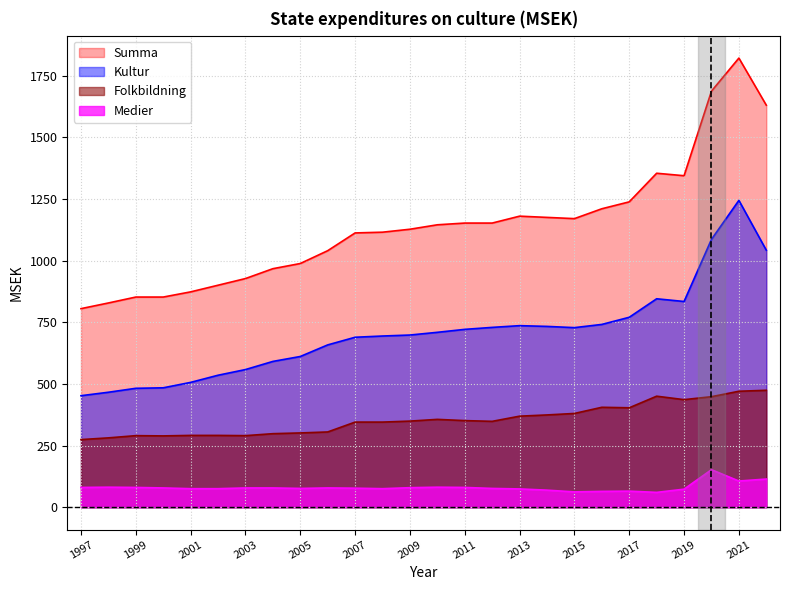

What is the difference between the maximum and minimum values in the Folkbildning series?

200